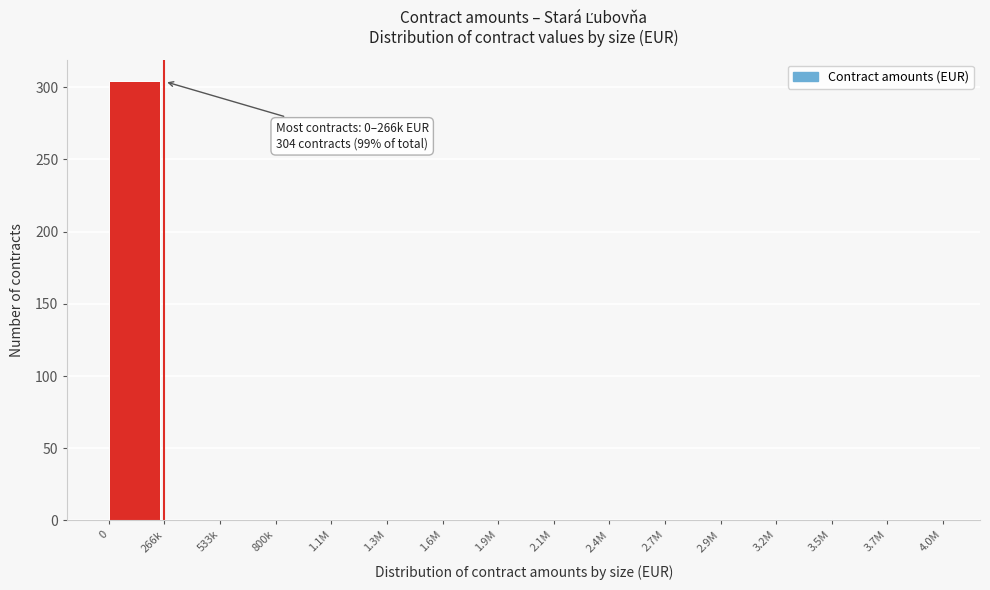

Is it true that the value at 1.6M is 110?

False